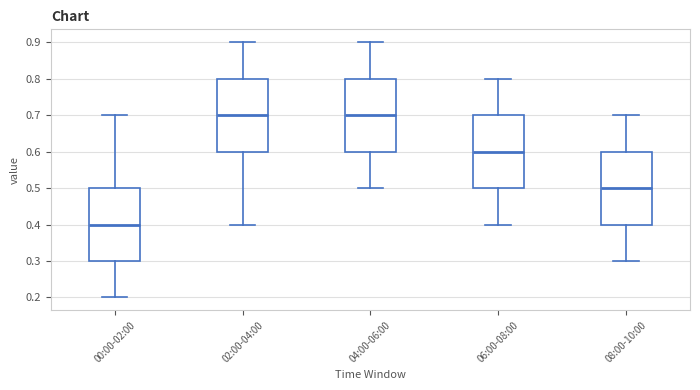

Where does the lower whisker of the box for 06:00-08:00 end on the y-axis? The values are not printed on the chart, so give them approximately, as read against the axis.

0.4